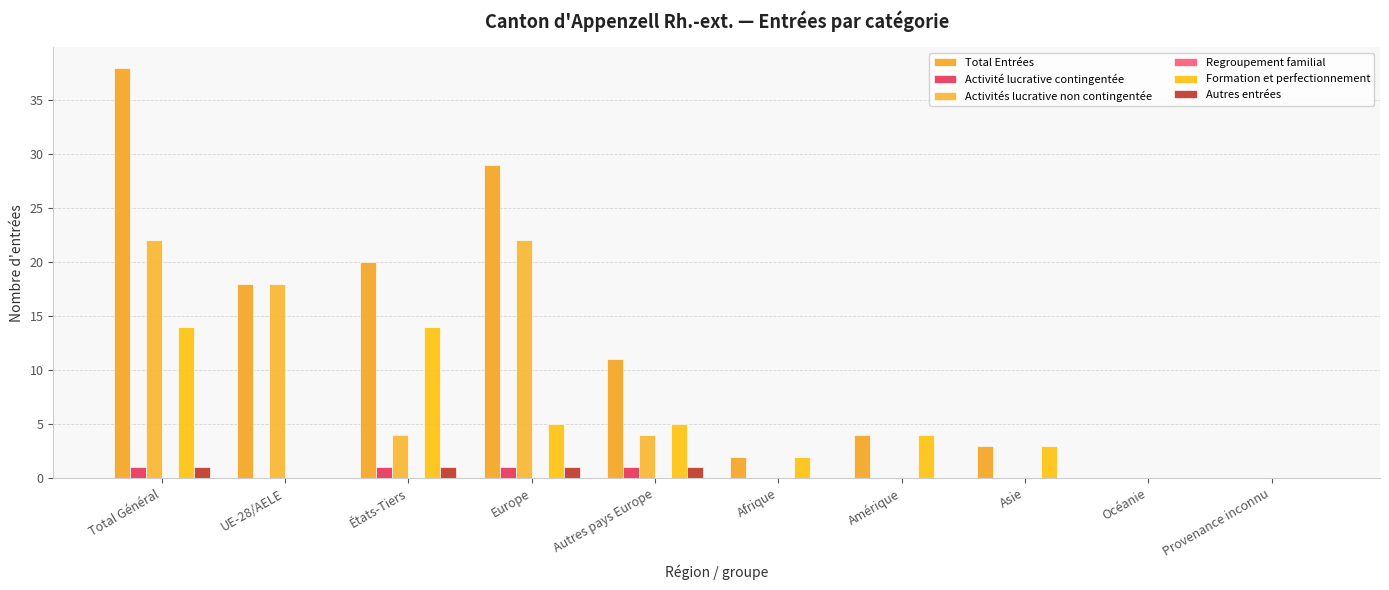

The value of Activités lucrative non contingentée at États-Tiers is 2. True or false?

False